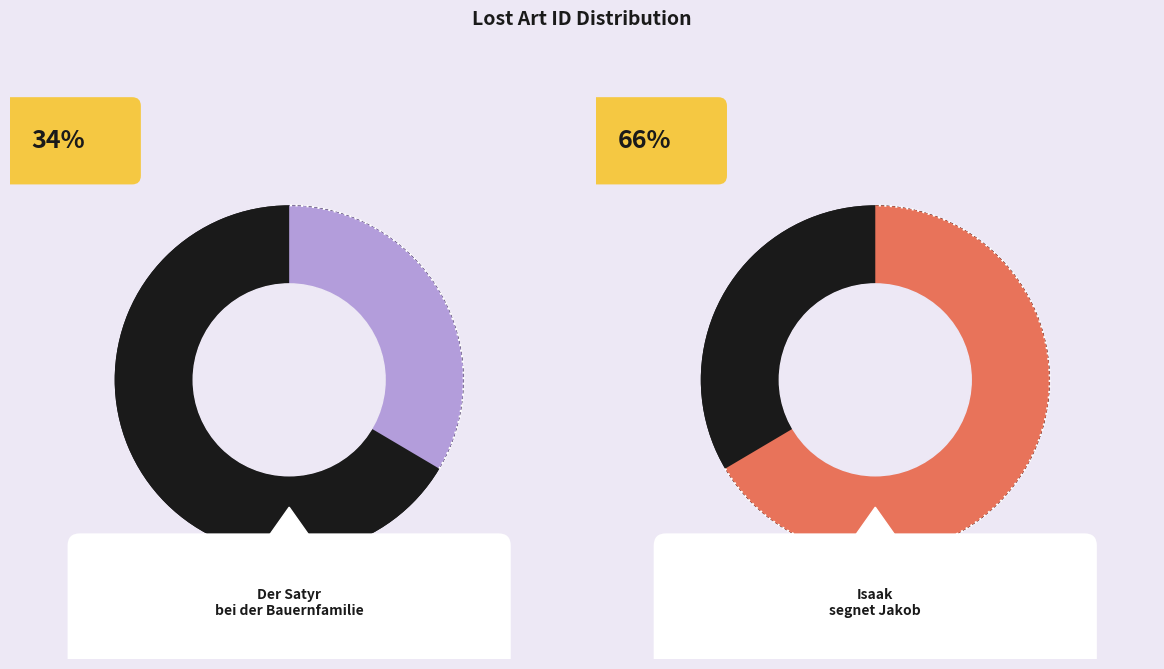

What is the ratio of the value at Isaak segnet Jakob to the value at Der Satyr bei der Bauernfamilie?

2.0